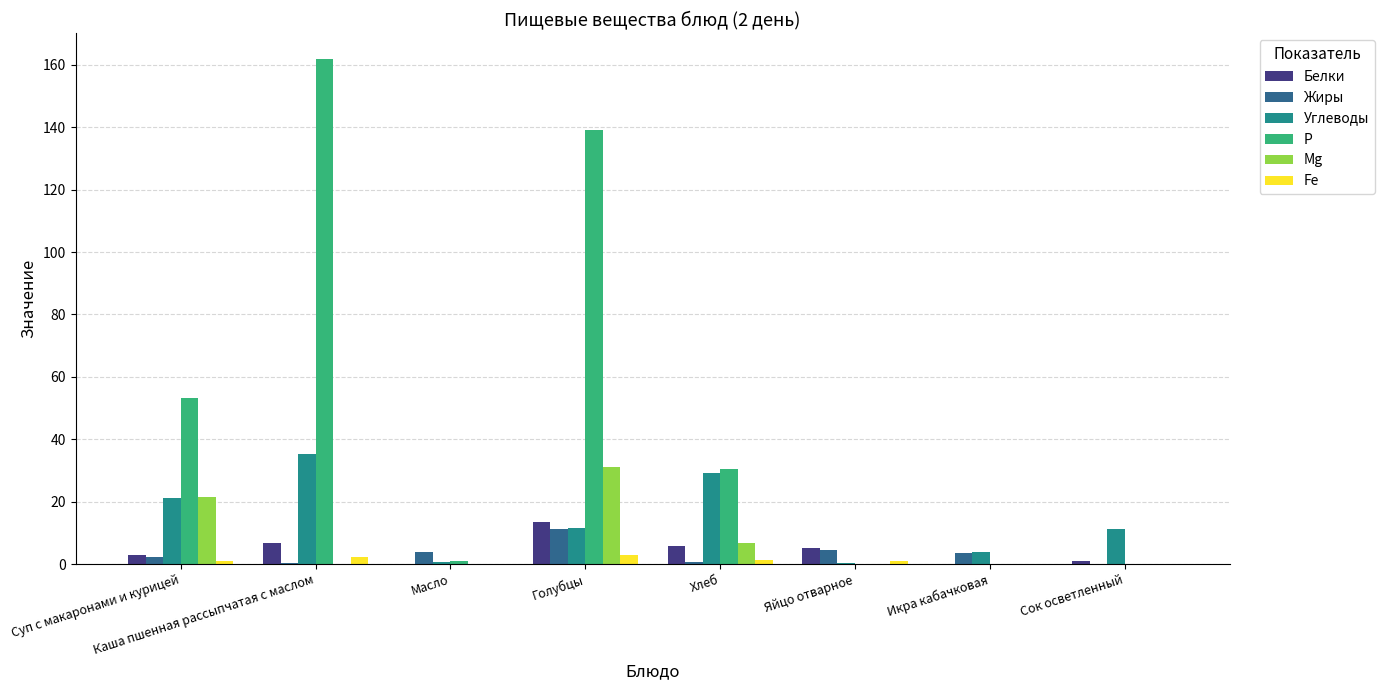

Is the value of Жиры at Сок осветленный greater than the value of Белки at Хлеб?

No